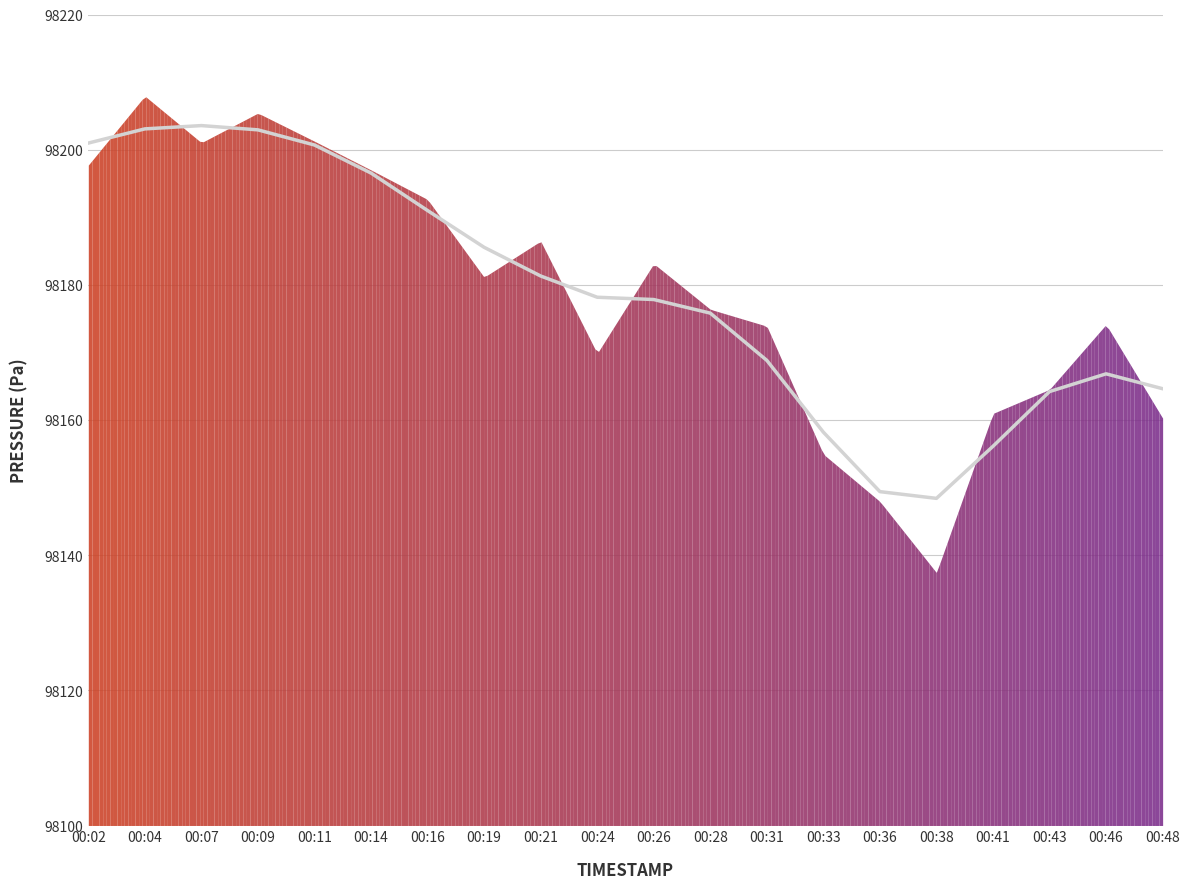

Is it true that the value at 00:16 is 98191.0?

True